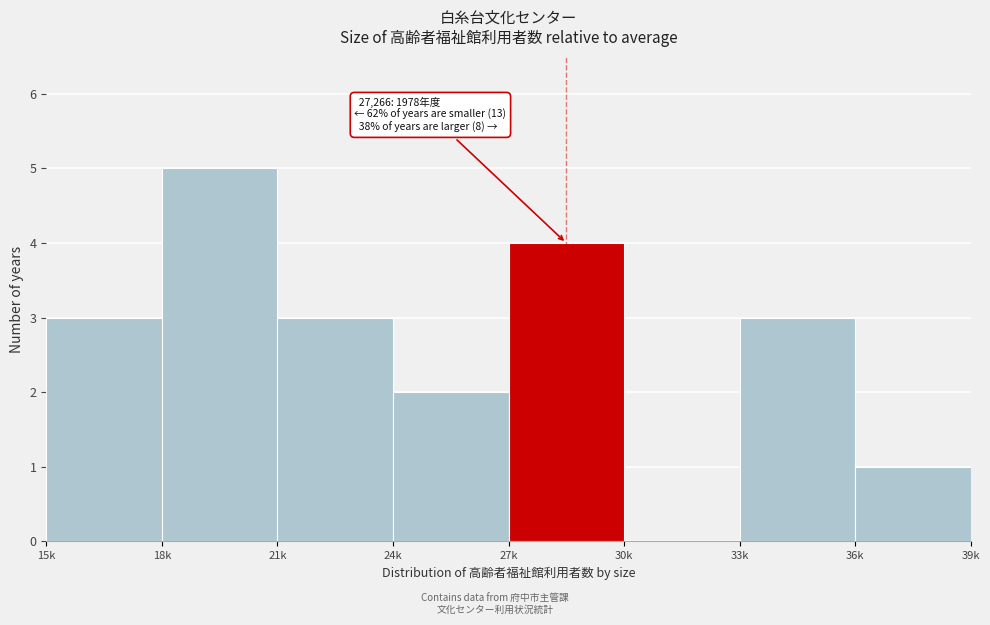

Reading right to left, list all the values displayed in this chart.

36k=1	33k=3	30k=0	27k=4	24k=2	21k=3	18k=5	15k=3